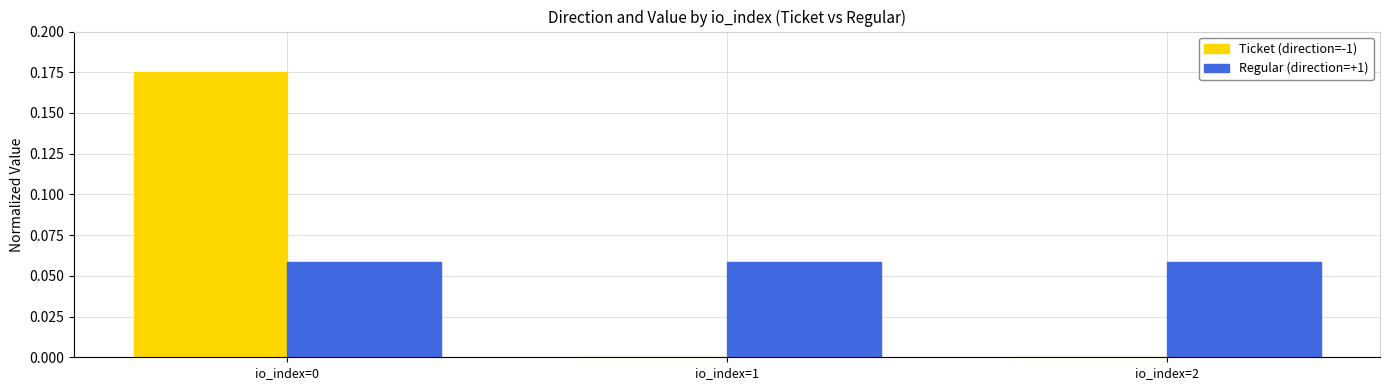

Which series changed the most between io_index=0 and io_index=2?

Ticket (direction=-1)